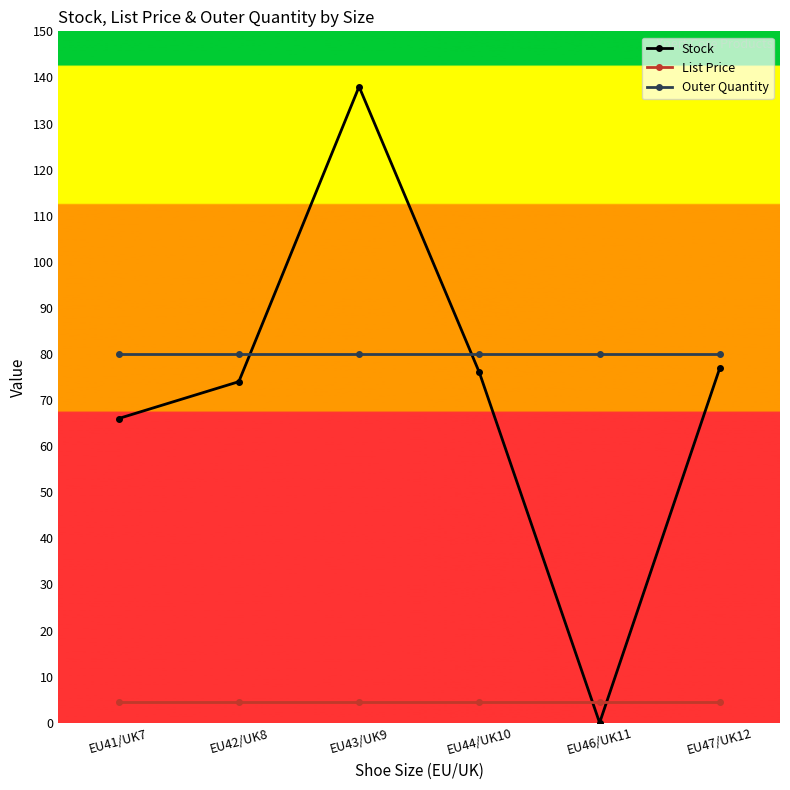

At how many categories does at least one series exceed 75?

6